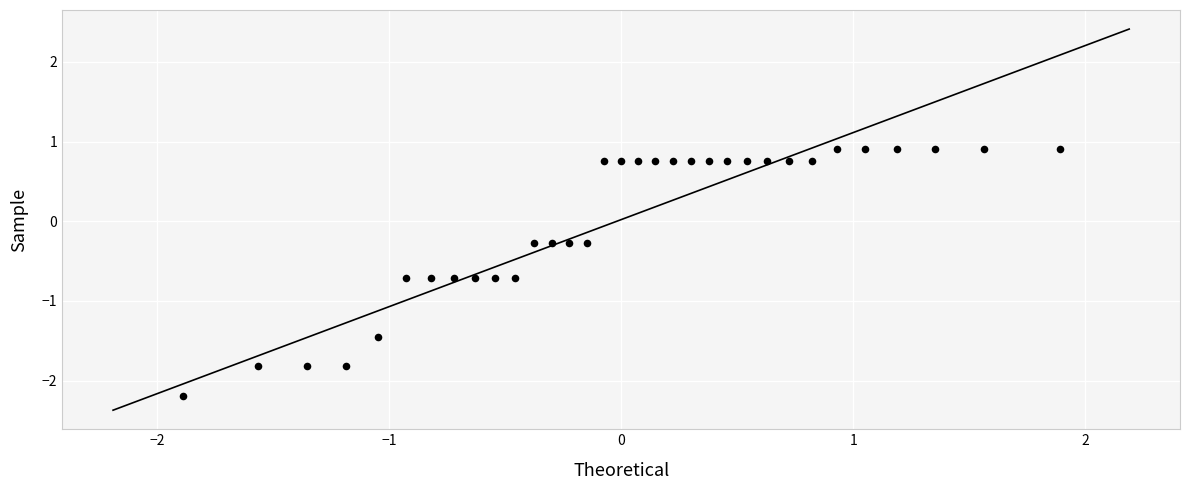

What is the range of X values (max minus min)?

3.8